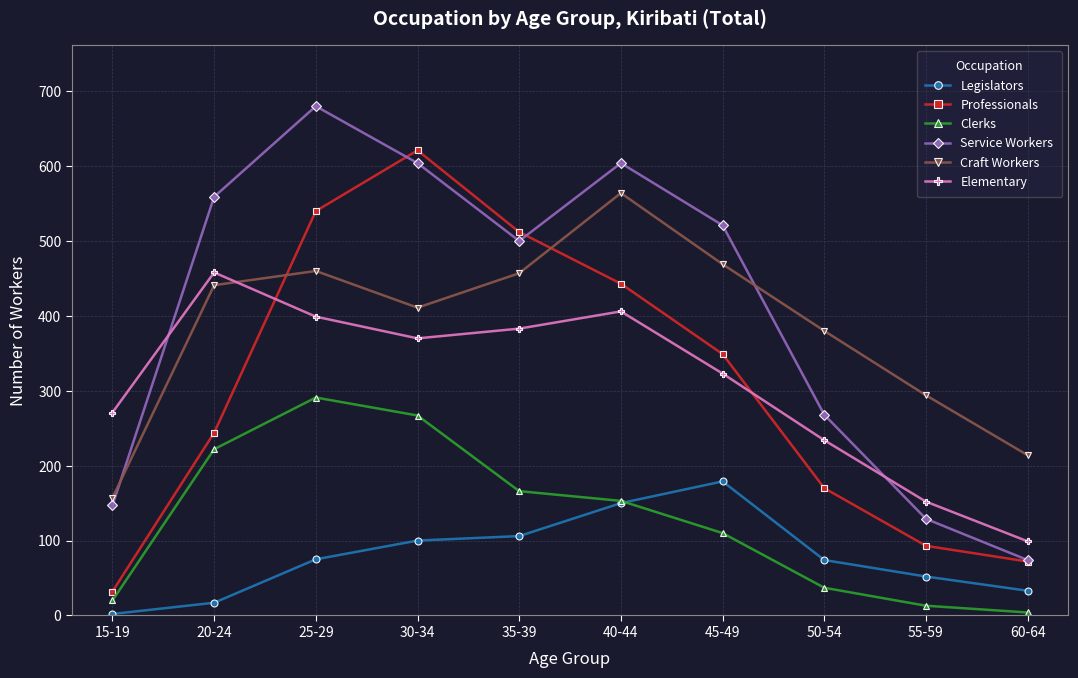

What is the spread (max minus min) of values at 45-49?

411